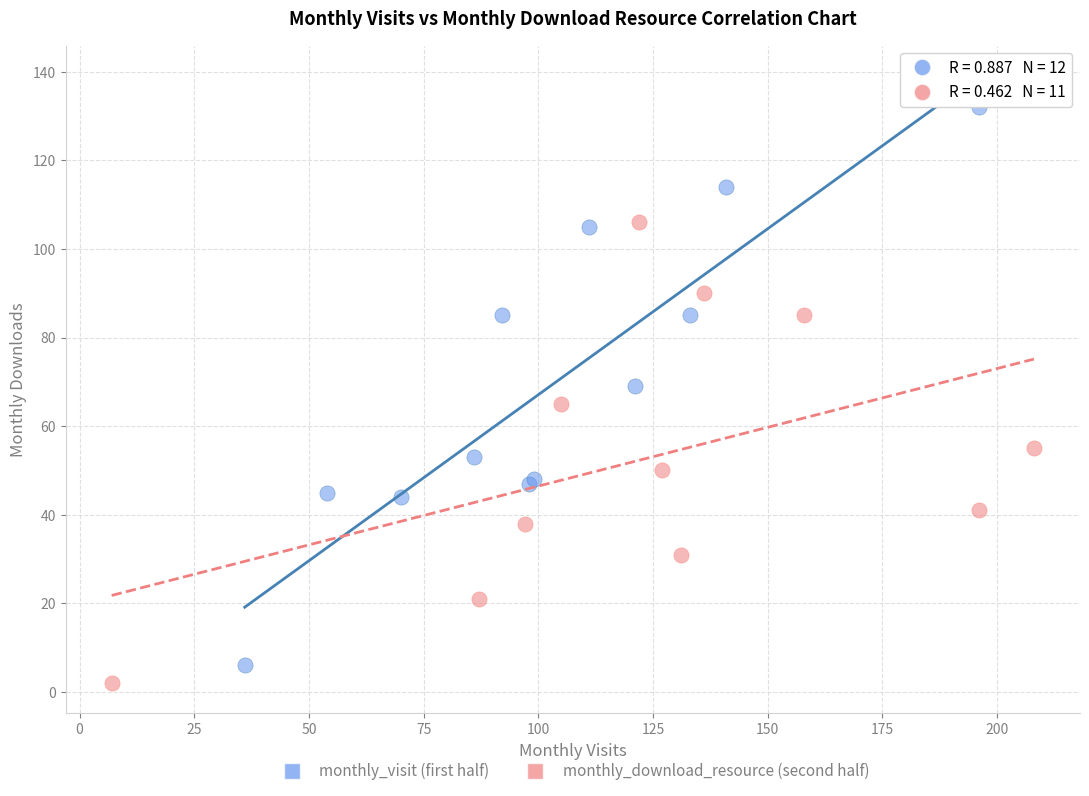

Which series has the widest spread of Y values?

monthly_visit (first half)